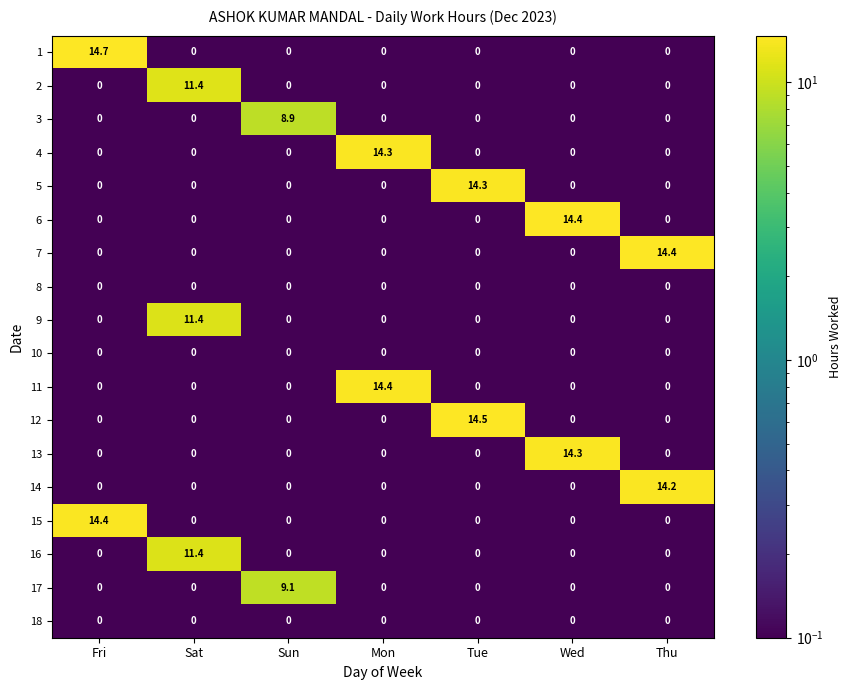

Count the number of categories in the chart.

7